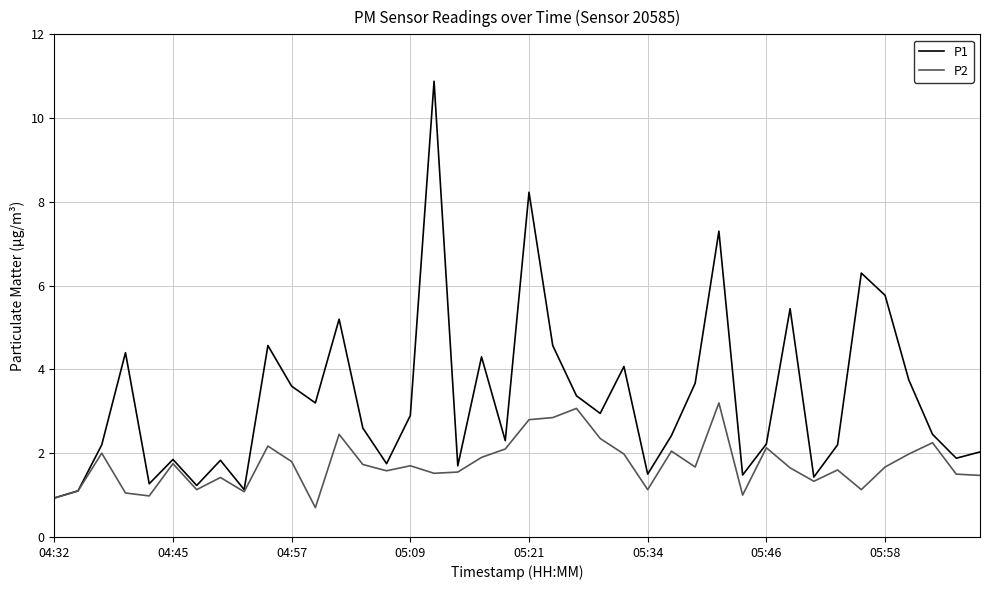

Which series has the largest range (max minus min)?

P1